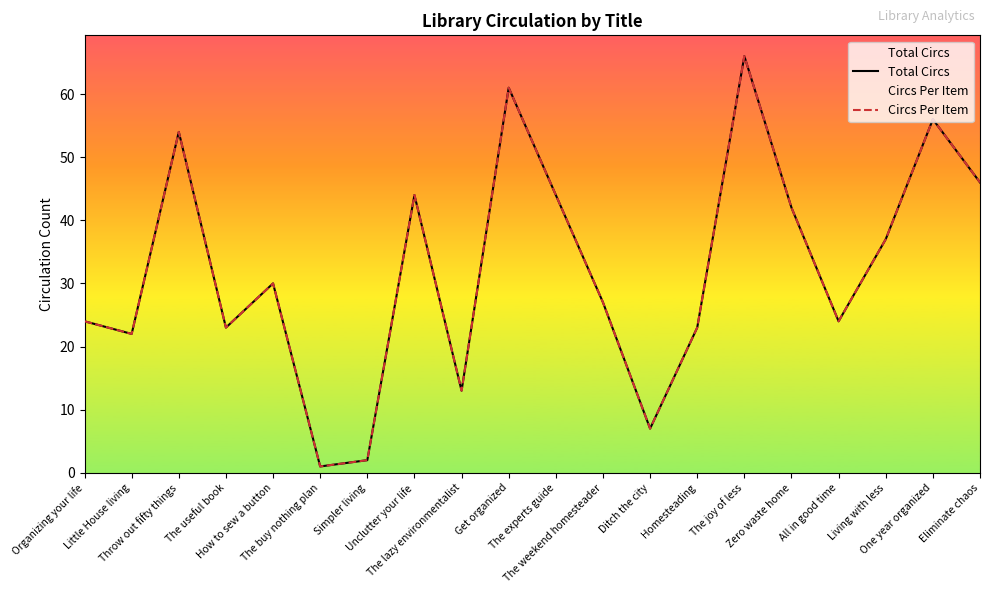

The value of Total Circs at Unclutter your life is 44. True or false?

True